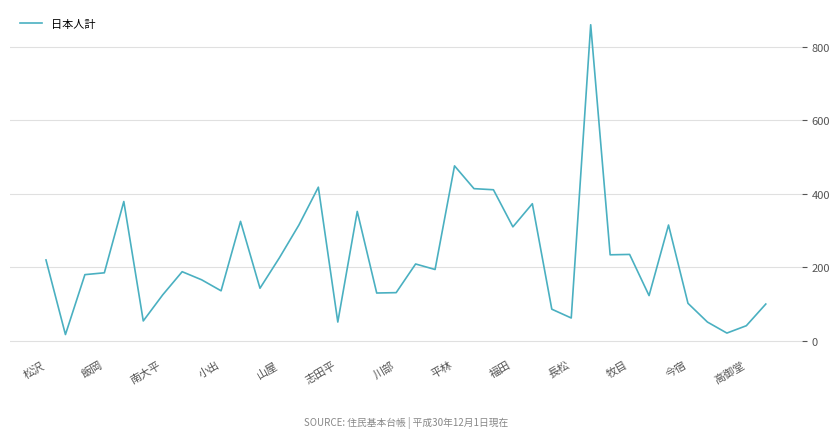

What is the difference between the maximum and minimum values?

843